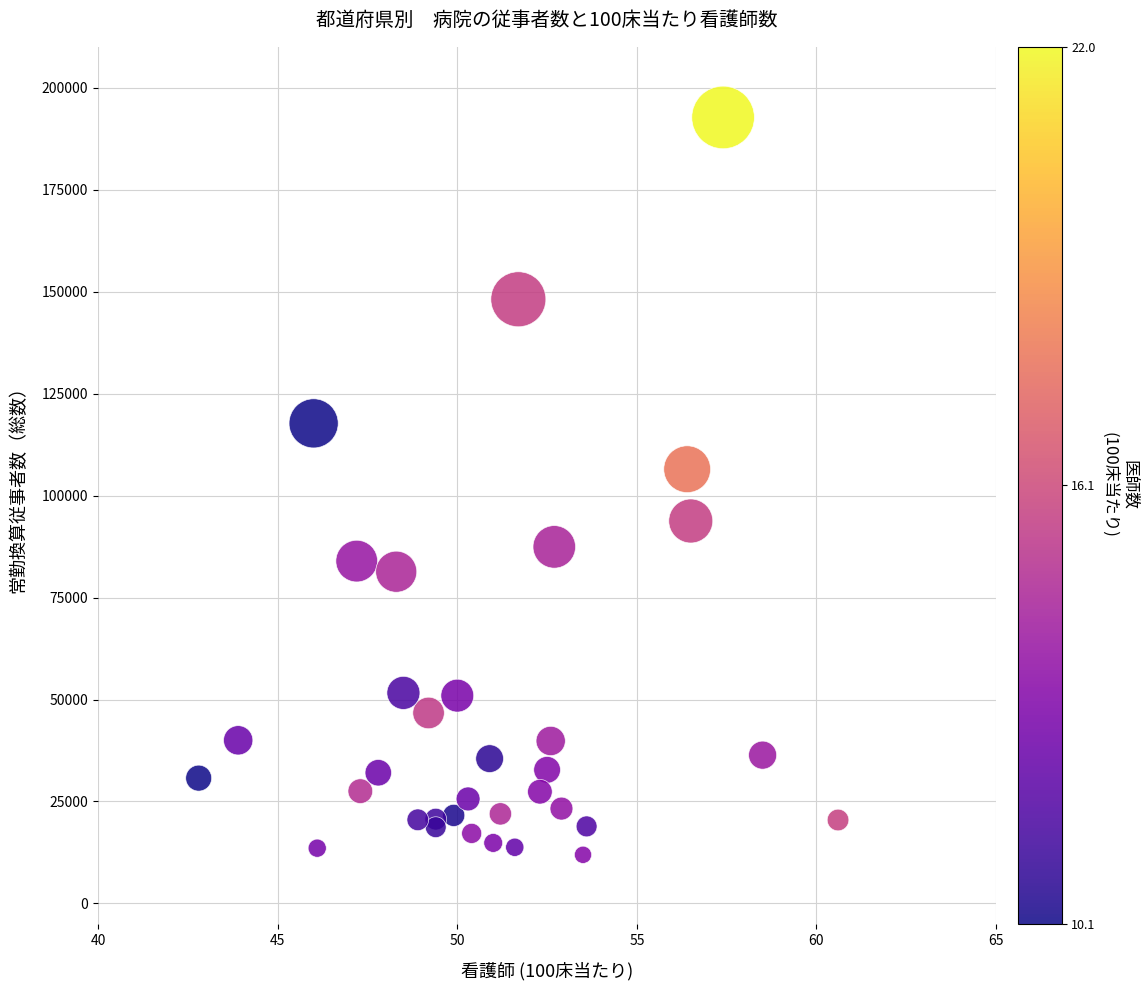

What Y value in the scatter plot is closest to 102311?

106457.0